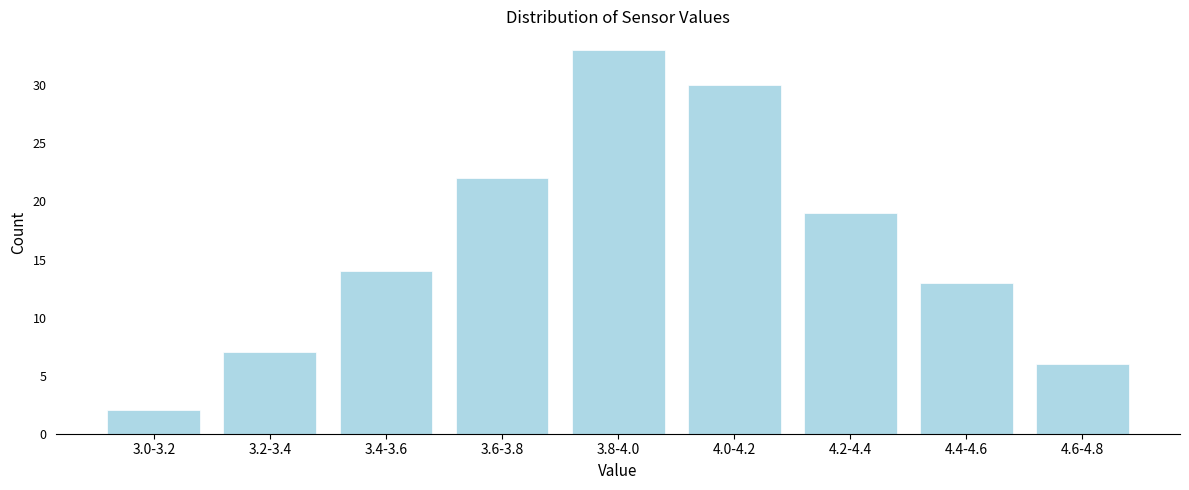

Reading left to right, extract all data points from this chart.

3.0-3.2=2	3.2-3.4=7	3.4-3.6=14	3.6-3.8=22	3.8-4.0=33	4.0-4.2=30	4.2-4.4=19	4.4-4.6=13	4.6-4.8=6